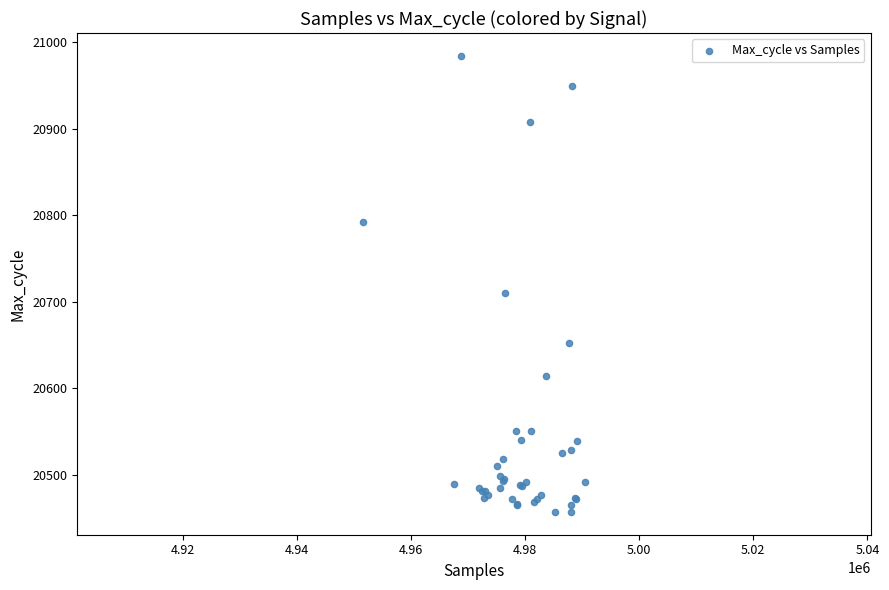

What Y value in the scatter plot is closest to 20720?

20710